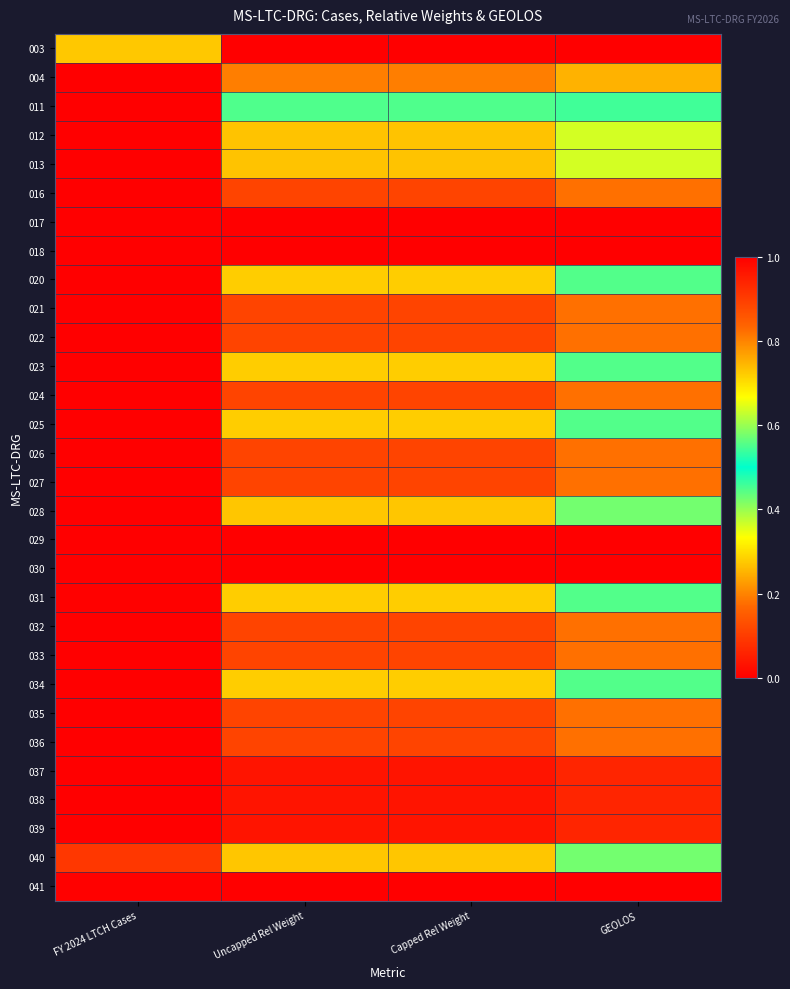

Which label corresponds to the largest value in the chart?

Uncapped Rel Weight